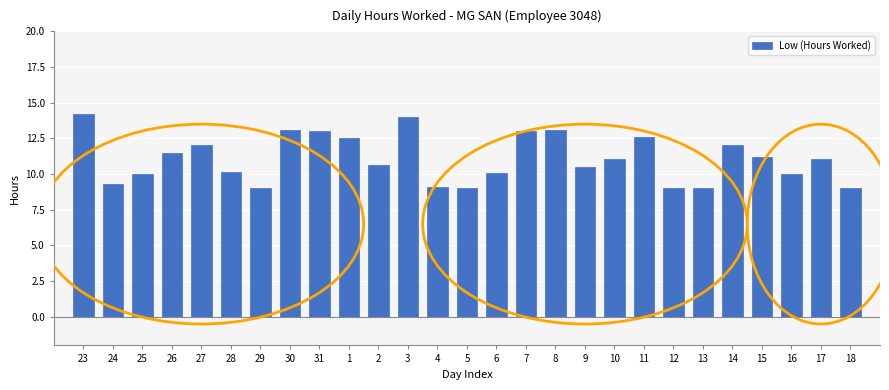

What is the ratio of the value at 3 to the value at 16?

1.4